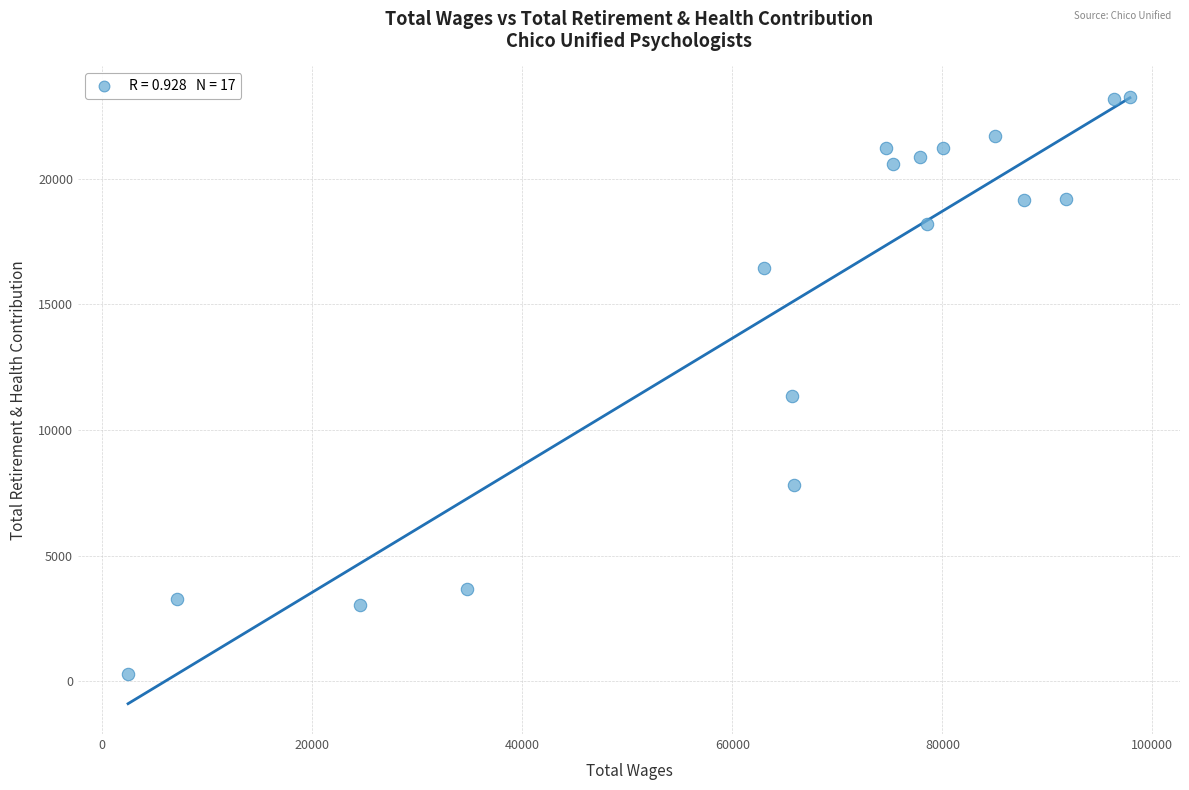

What is the range of X values (max minus min)?

95402